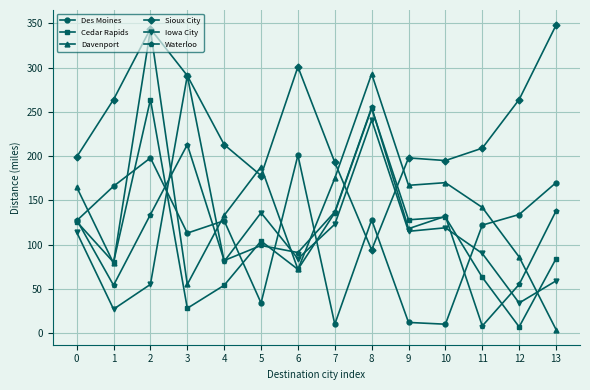

Between 3 and 8, which series saw the biggest shift?

Davenport